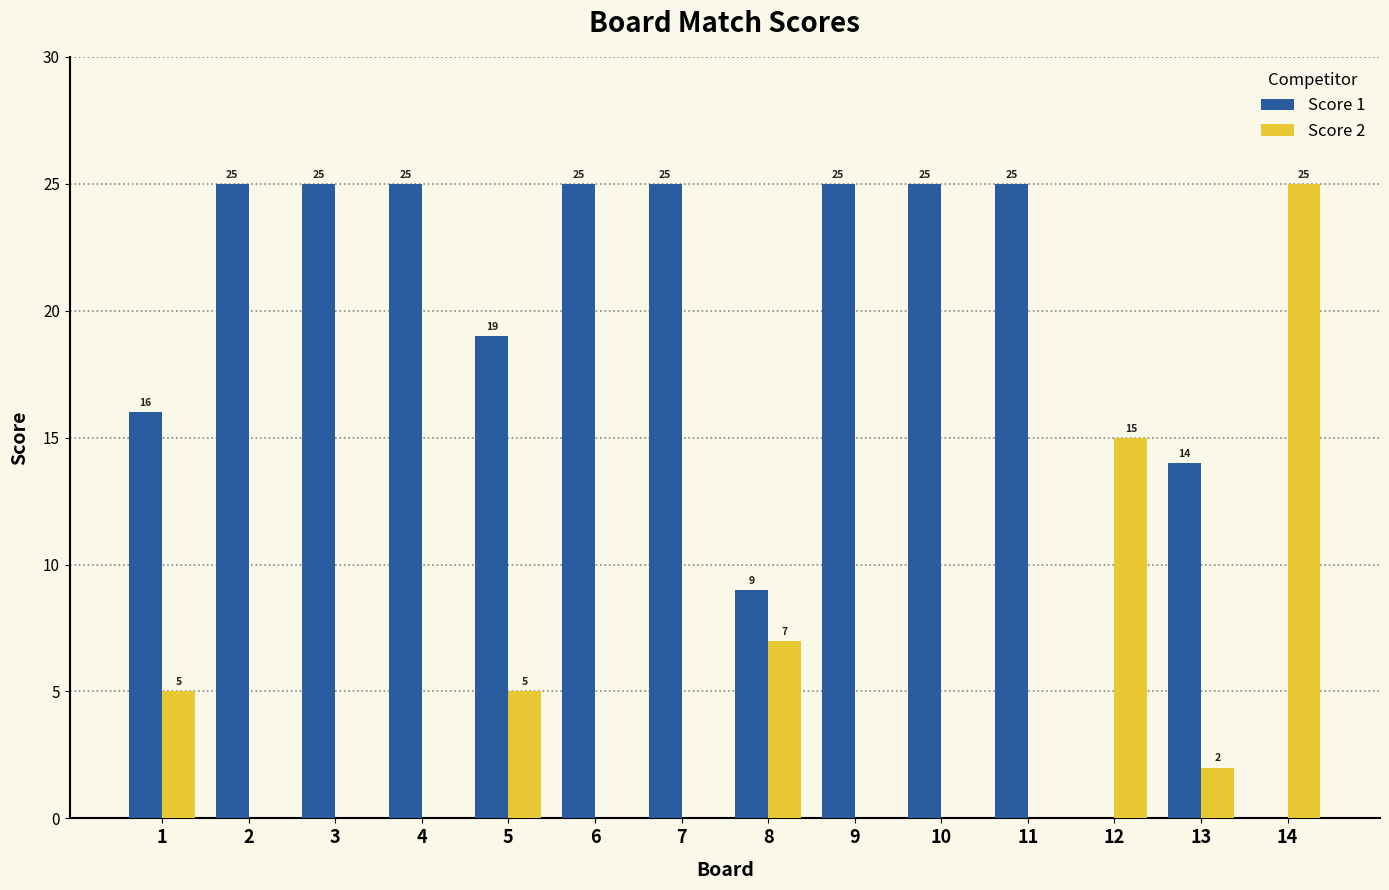

True or false: Score 2 has a value of 0 at 6.

True